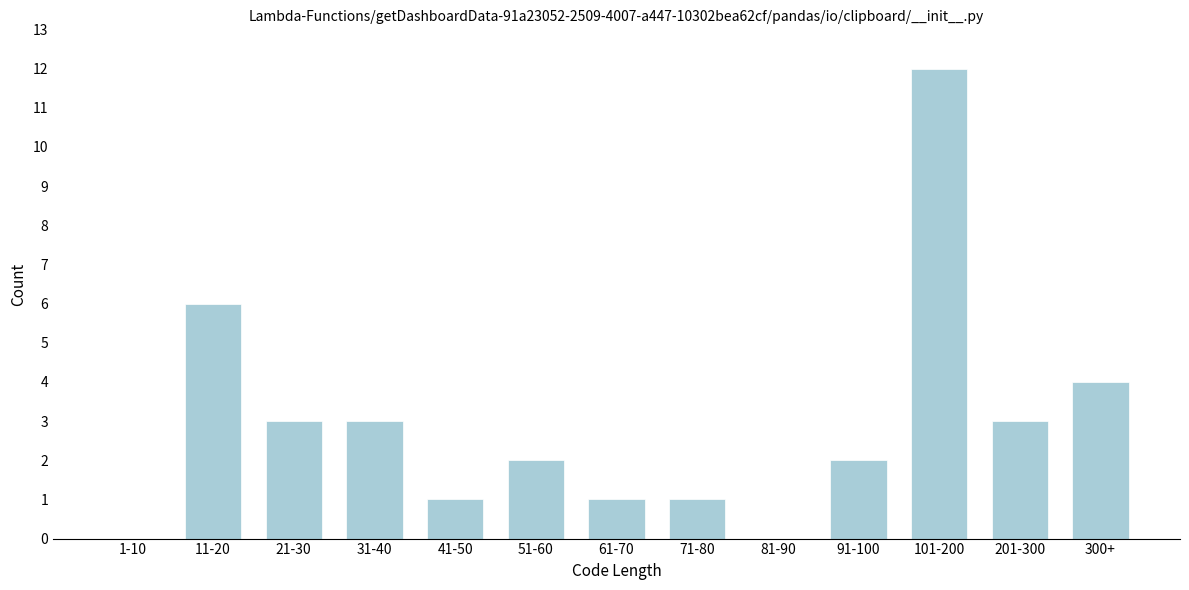

Reading right to left, what are all the values shown in this chart?

300+=4	201-300=3	101-200=12	91-100=2	81-90=0	71-80=1	61-70=1	51-60=2	41-50=1	31-40=3	21-30=3	11-20=6	1-10=0